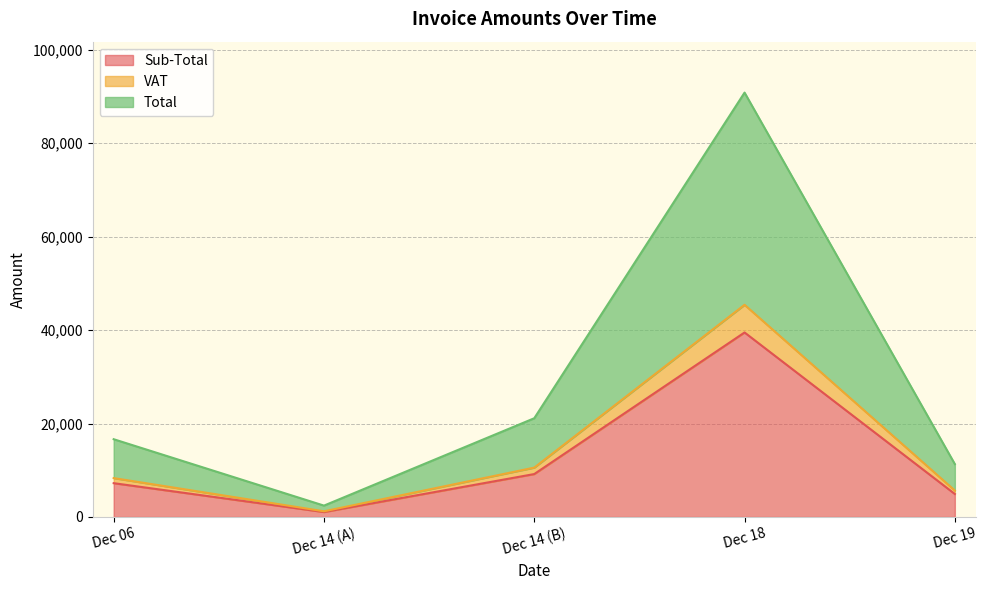

Rank the series at 2018-12-18 from highest to lowest value.

Total, Sub-Total, VAT